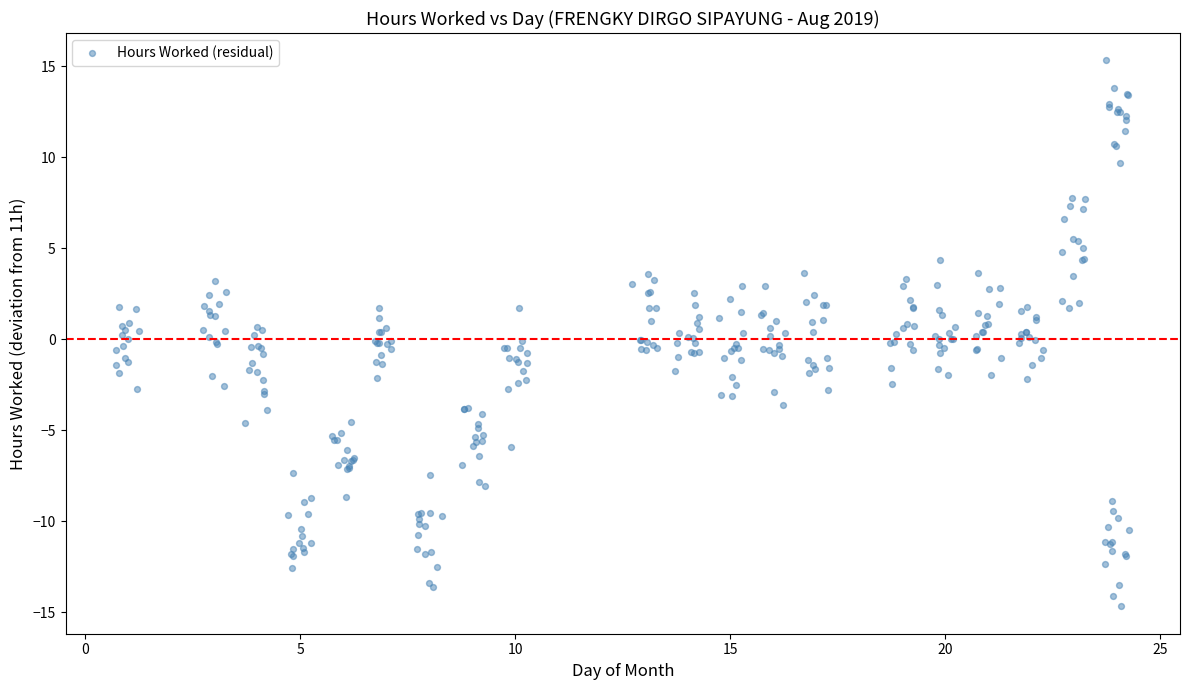

What is the range of Y values (max minus min)?

30.0